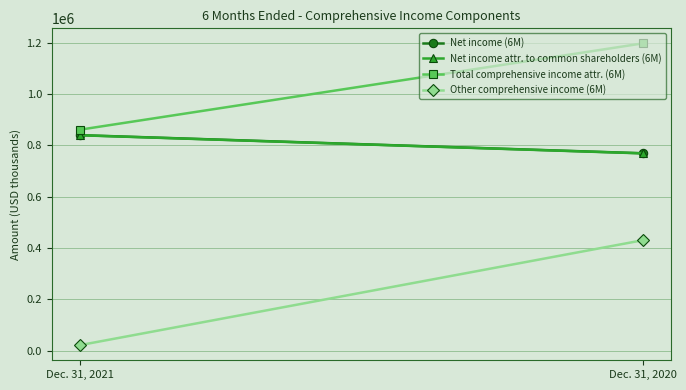

Rank the categories by Other comprehensive income (6M) value from lowest to highest.

Dec. 31, 2021, Dec. 31, 2020